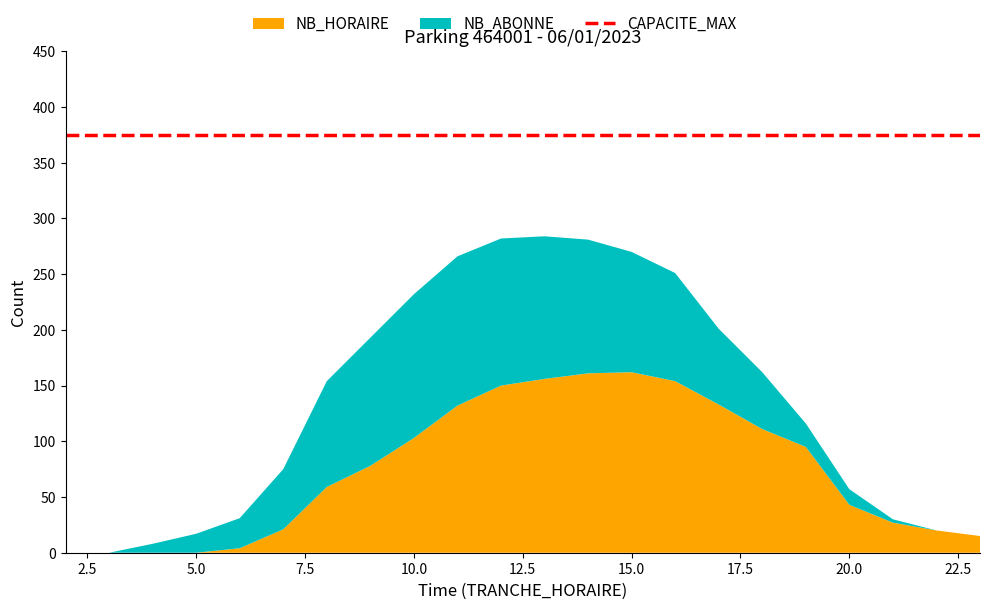

True or false: NB_ABONNE and NB_HORAIRE cross at least once.

True